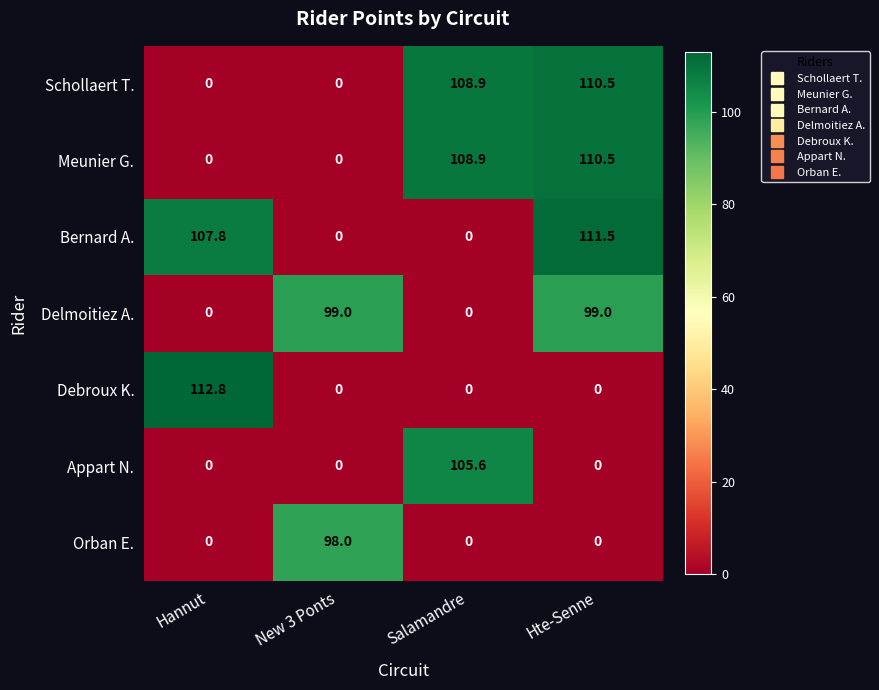

Is it true that Meunier G. equals 167.7 at Salamandre?

False